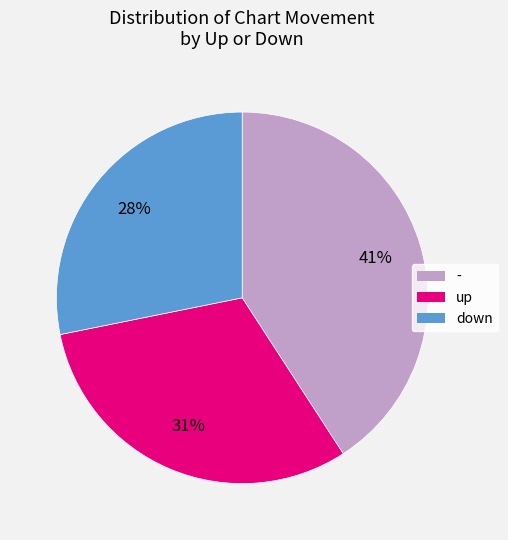

To the nearest percent, what portion does - represent?

41%